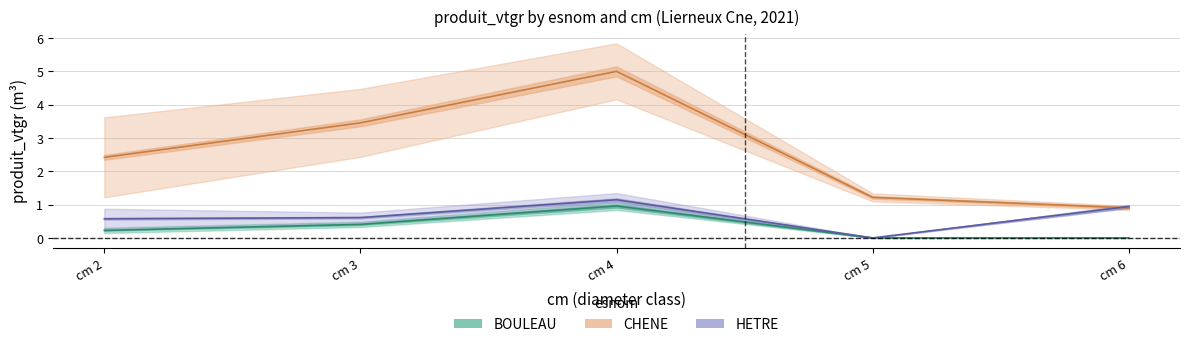

Is the value of HETRE at cm 6 greater than the value of CHENE at cm 4?

No